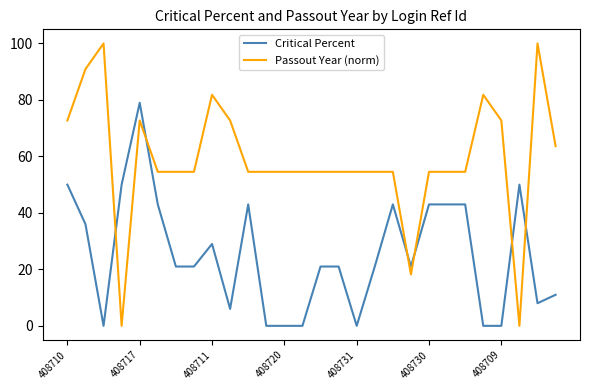

Which series ends up on top after the final intersection of Critical Percent and Passout Year (norm)?

Passout Year (norm)